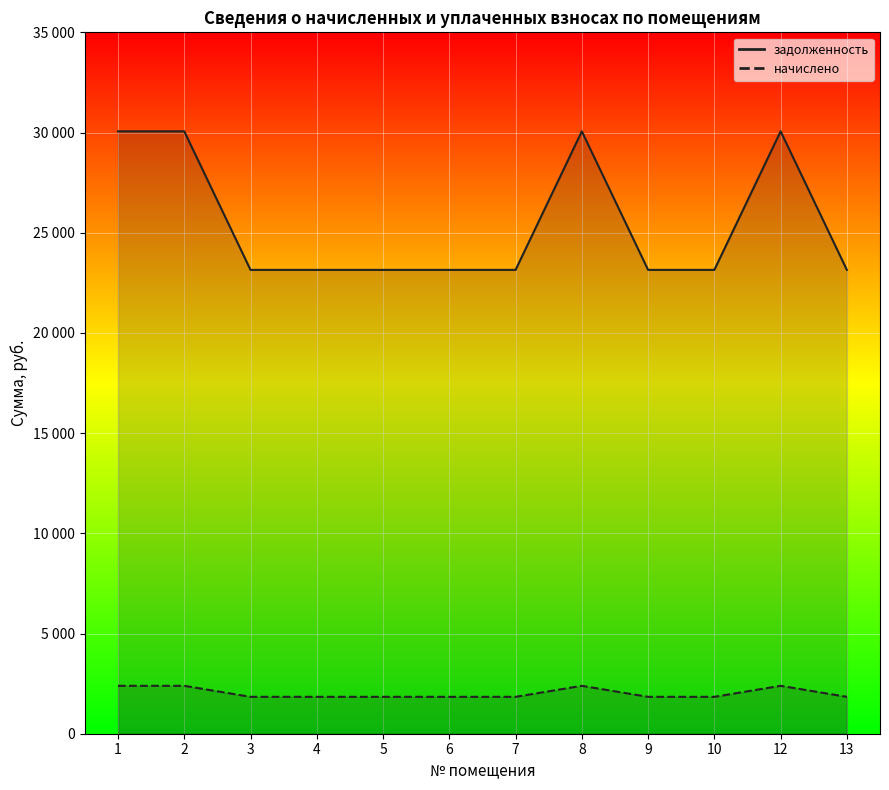

What is the total value across all series at 7?

24986.6